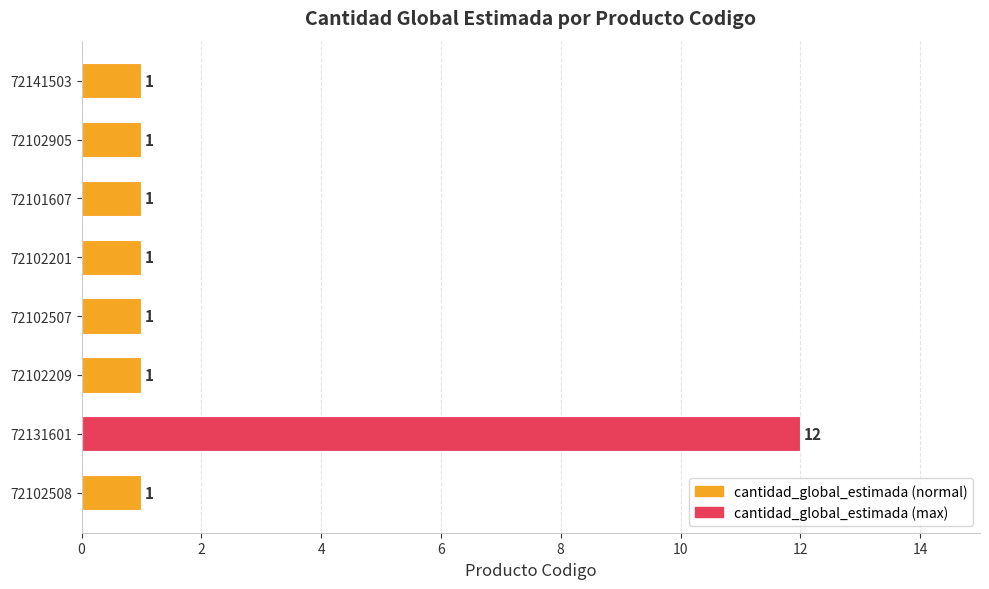

Does the chart contain stacked bars?

No